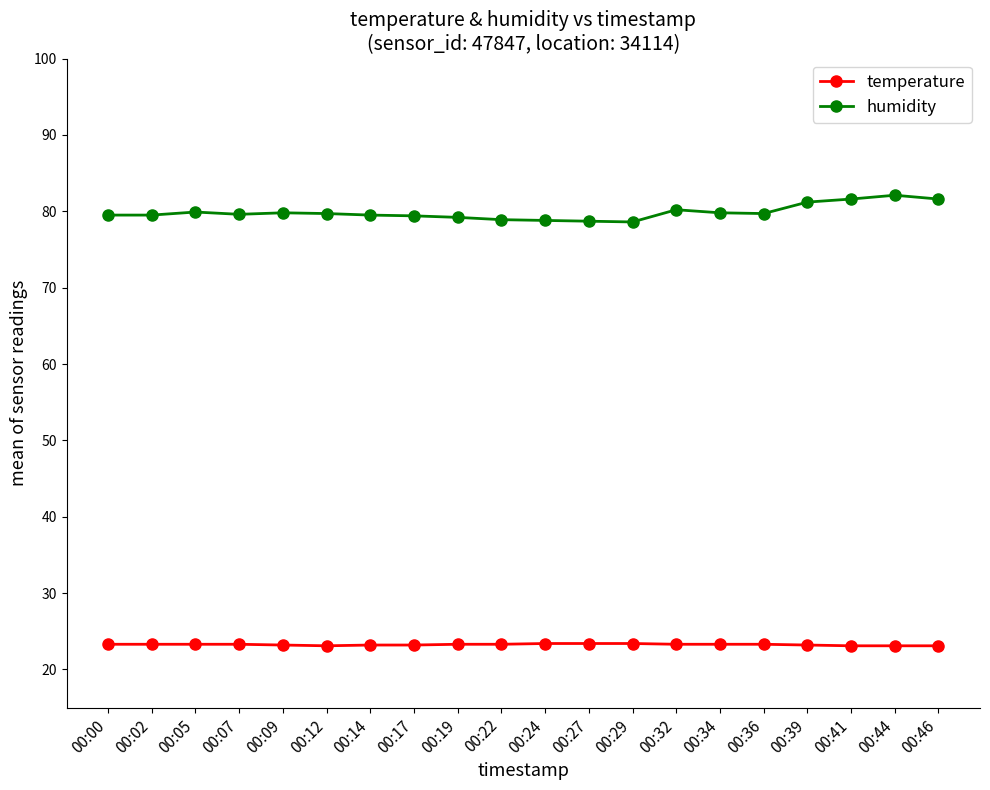

Is this an area chart (filled region under the line)?

No